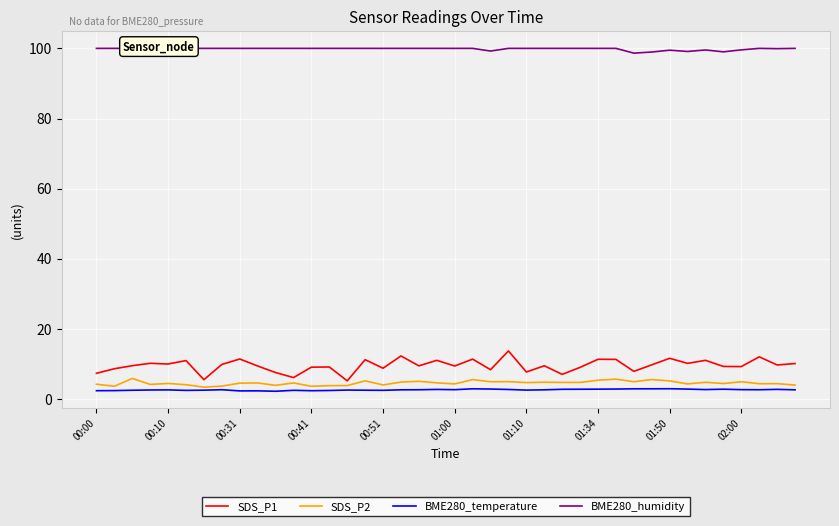

True or false: BME280_temperature and SDS_P1 cross at least once.

False